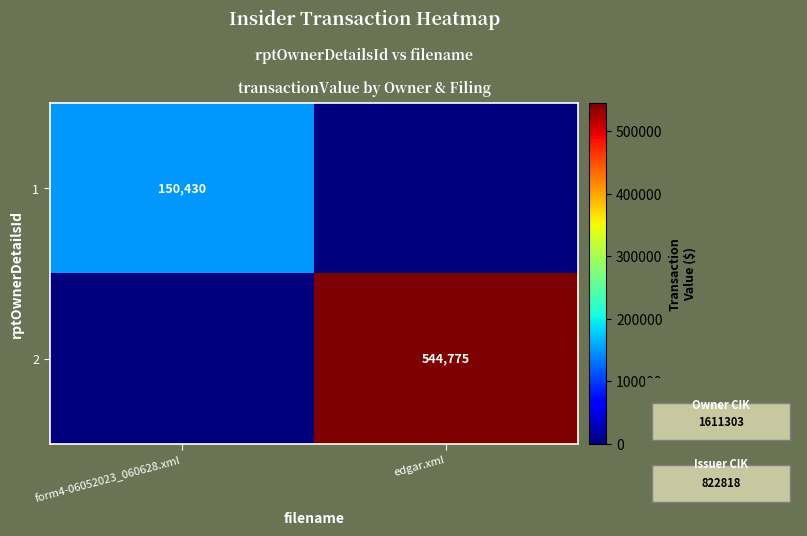

The value of 1 at form4-06052023_060628.xml is 150430. True or false?

True